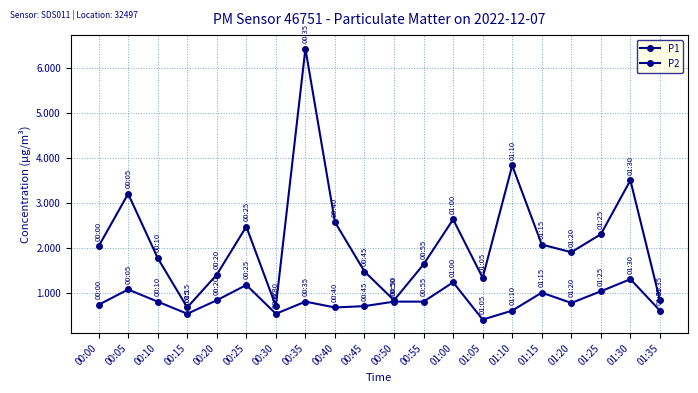

True or false: P1 and P2 intersect in this chart.

False